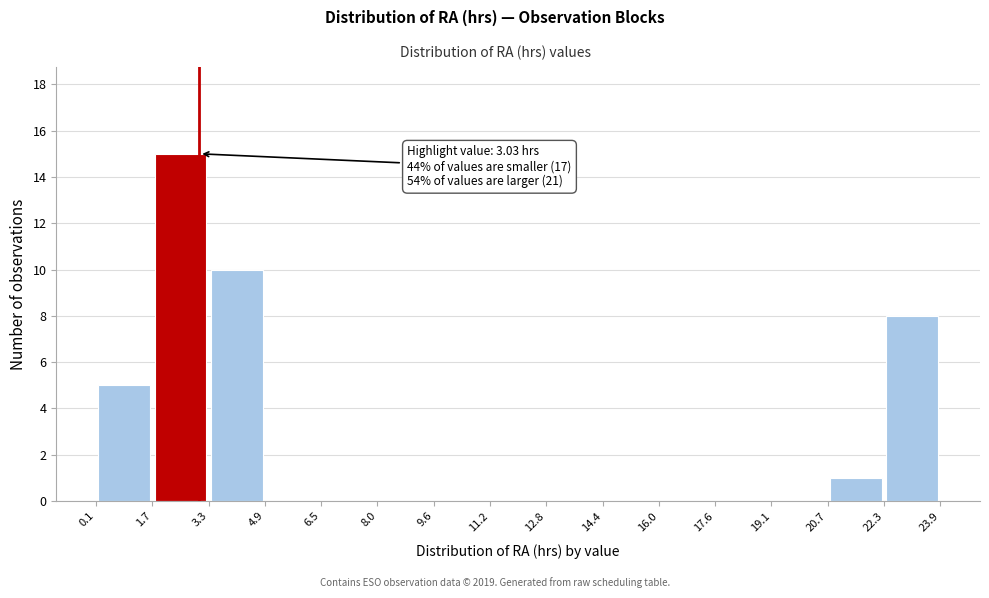

Which range on the x-axis has the tallest bar?

1.7 to 3.3